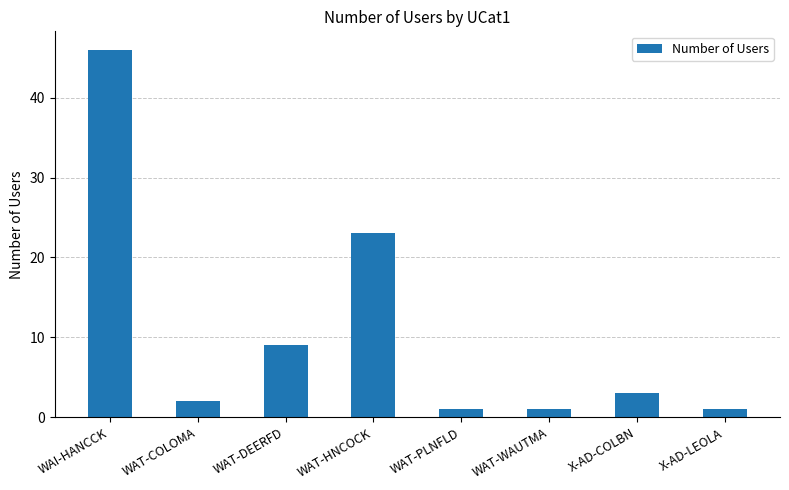

What is the minimum value shown in the chart?

1